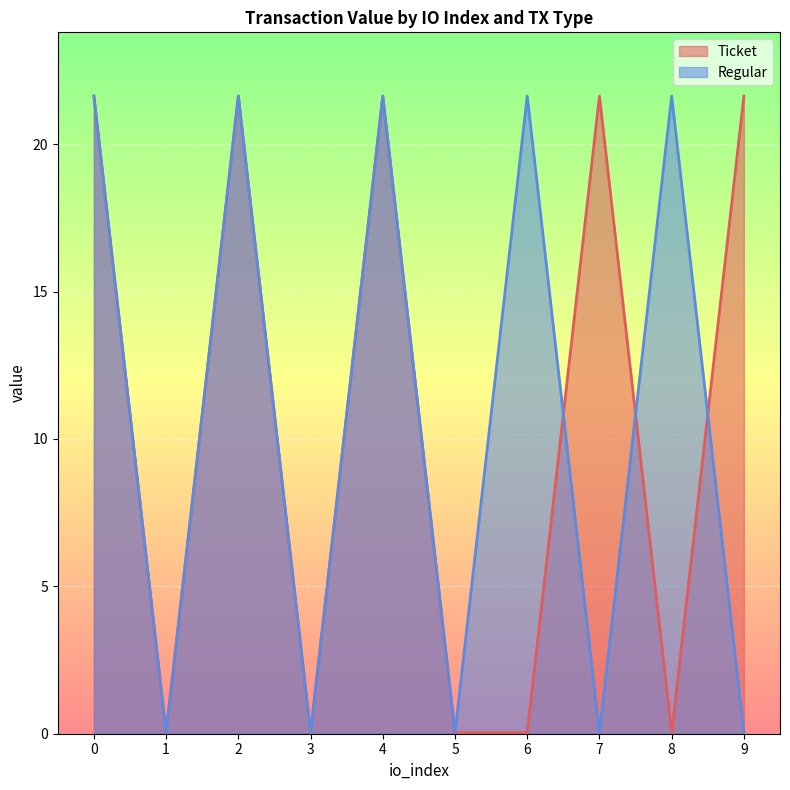

Is the value of Regular at 8 greater than the value of Ticket at 6?

Yes